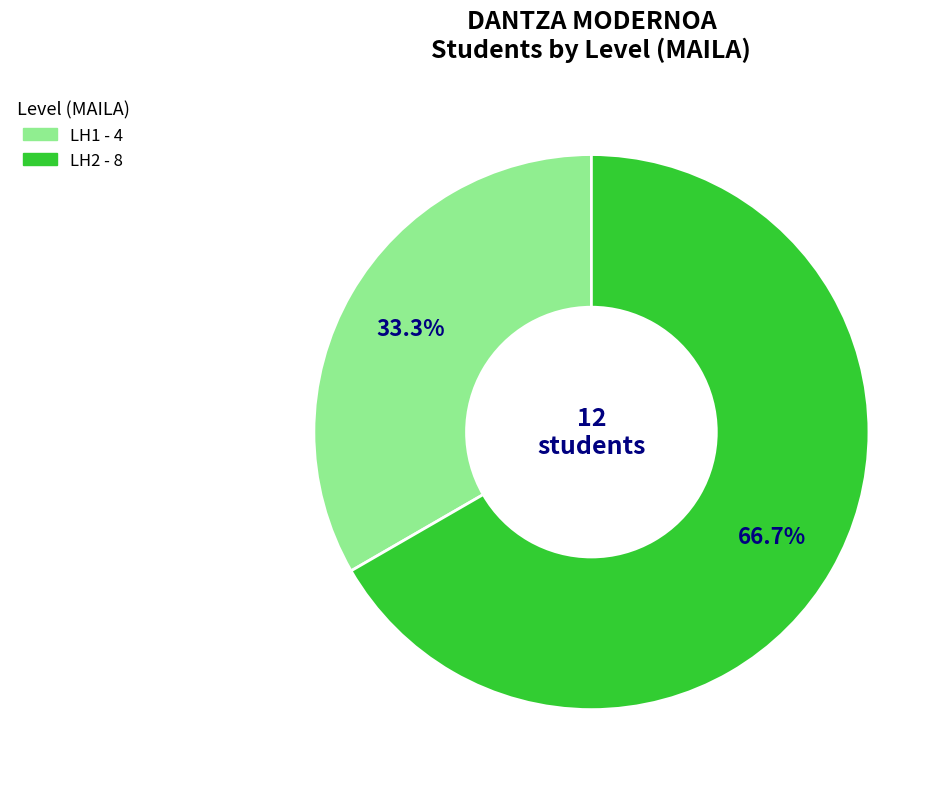

Is it true that LH2 is 67% of the pie?

True